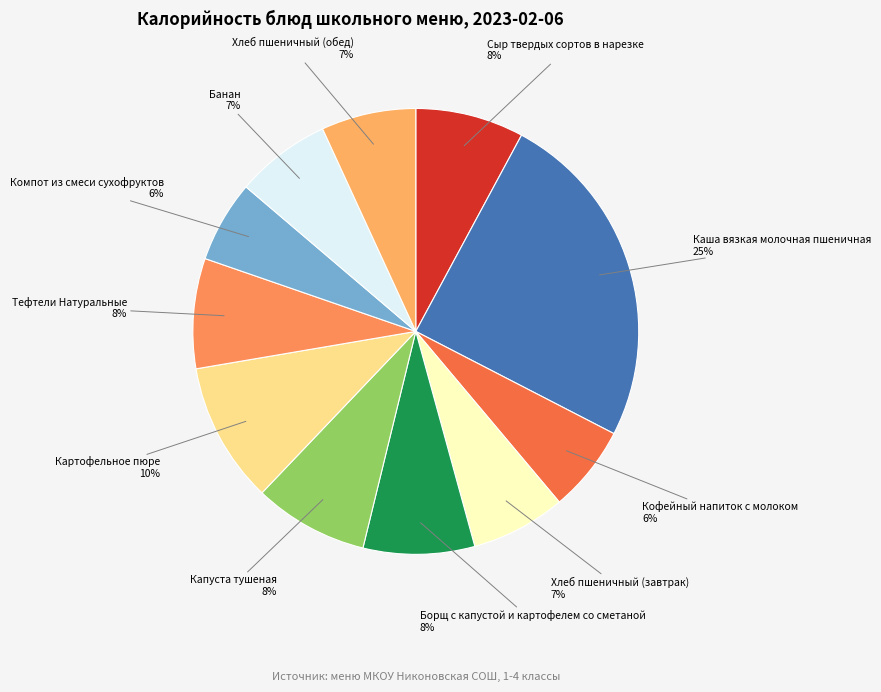

What percentage is the Кофейный напиток с молоком slice, to the nearest percent?

6%